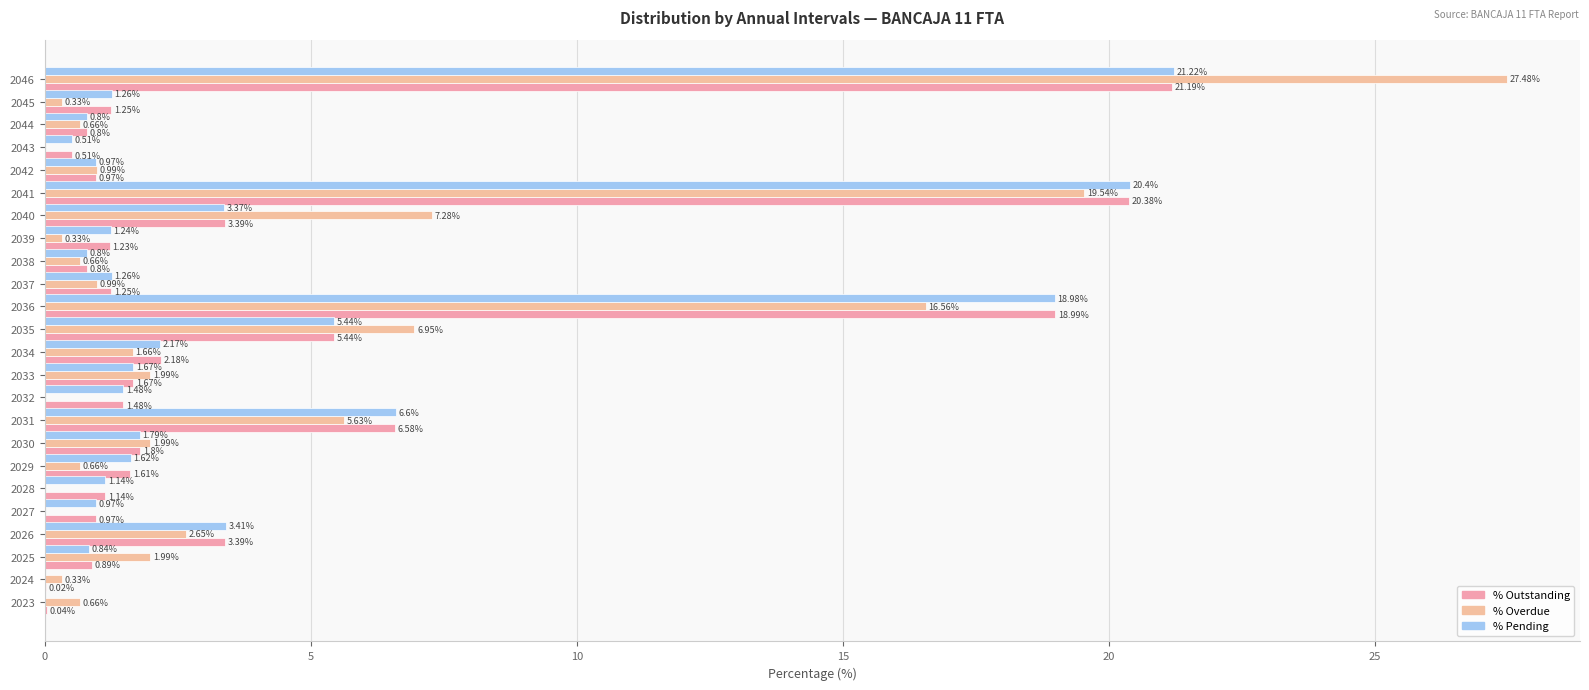

How many values in the % Outstanding series exceed 1?

16